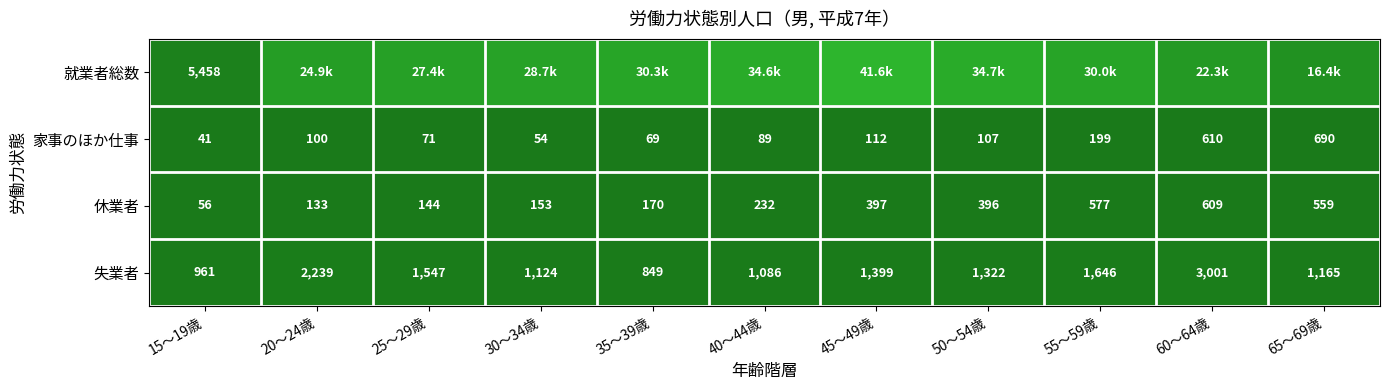

Between 40～44歳 and 25～29歳, which is larger?

40～44歳